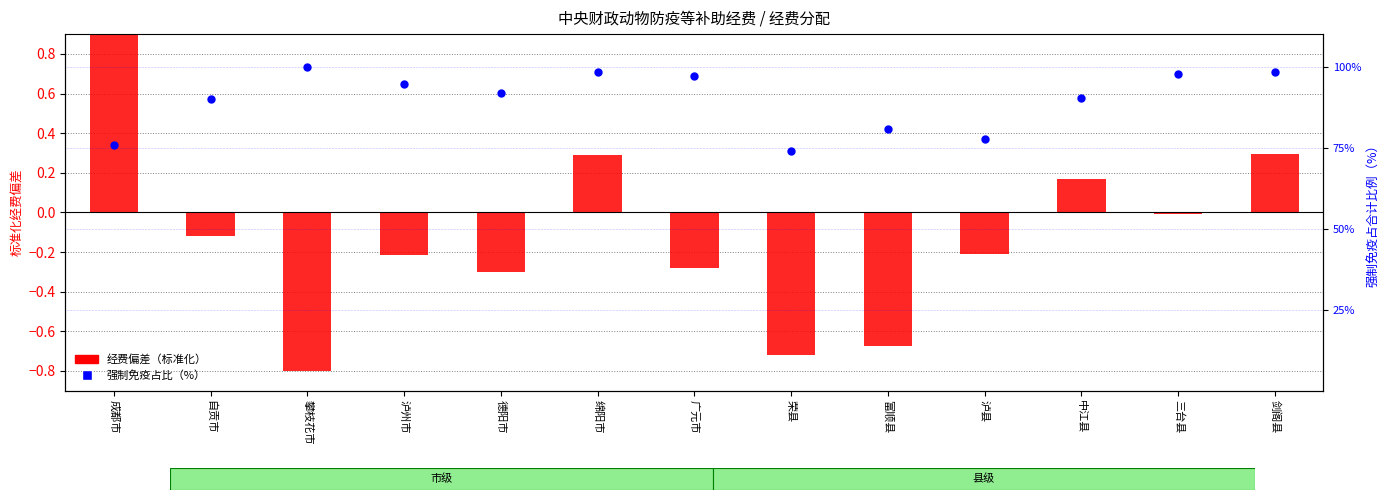

At how many categories does at least one series exceed 22?

13